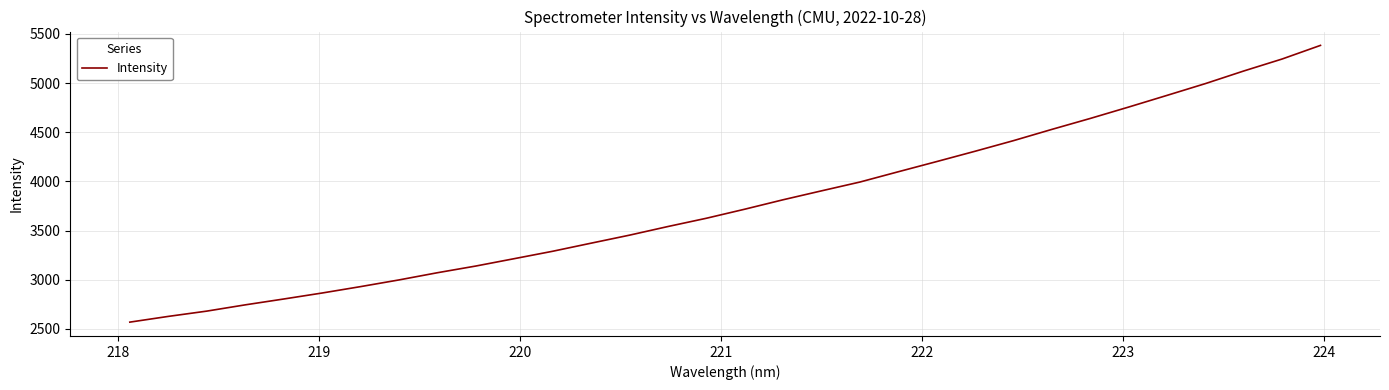

What is the minimum value shown in the chart?

2568.9